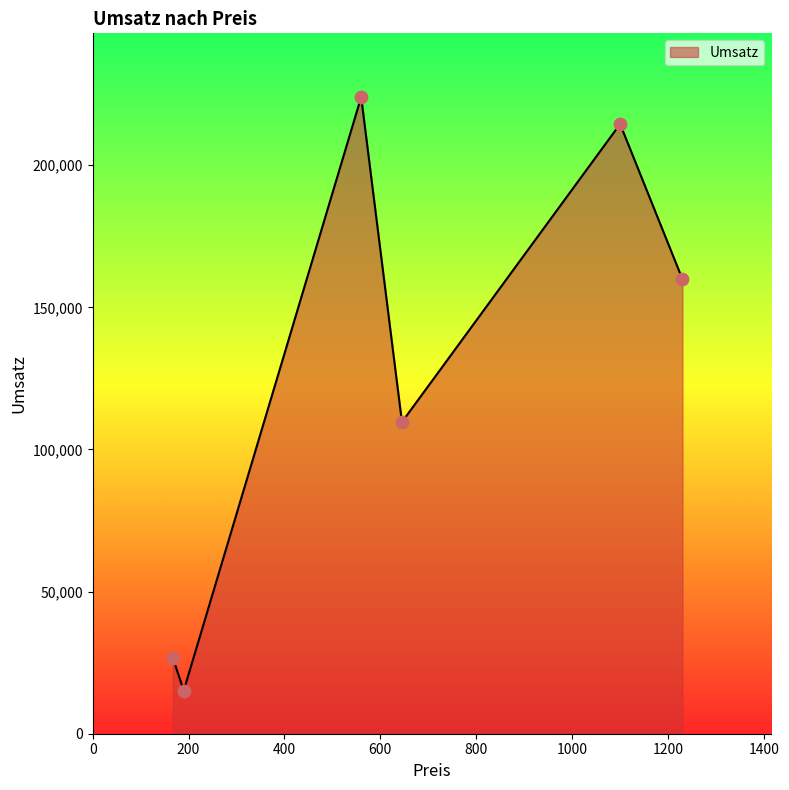

What is the maximum value shown in the chart?

224000